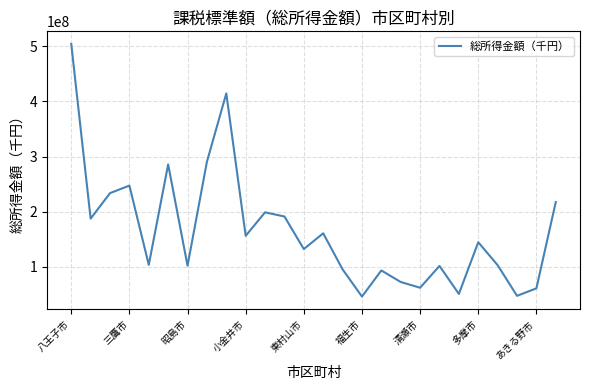

What is the difference between the maximum and minimum values?

457734731